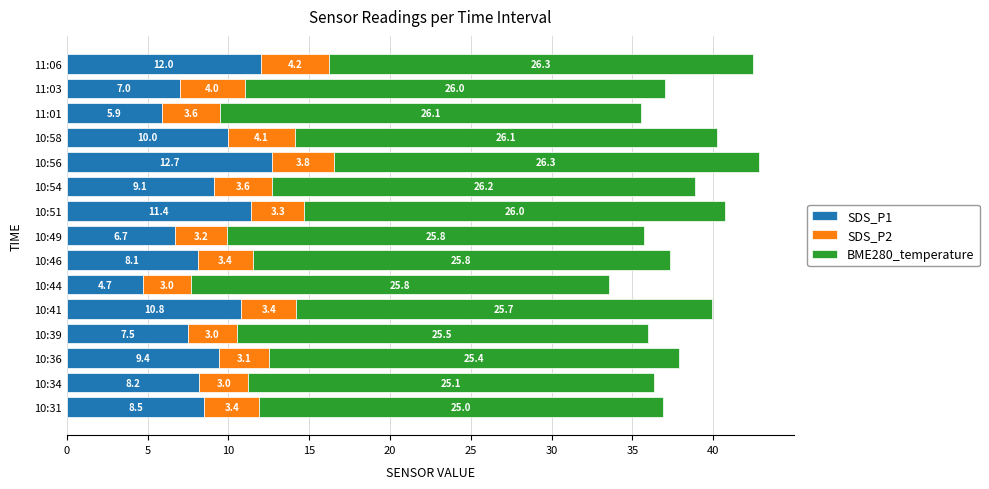

What is the average value of the SDS_P1 series?

8.8